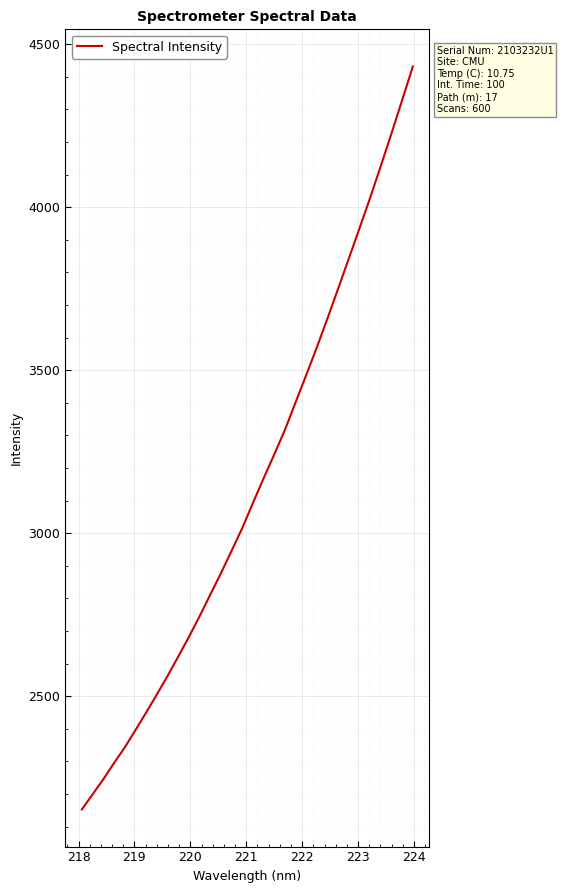

What is the difference between the maximum and minimum values?

2278.8